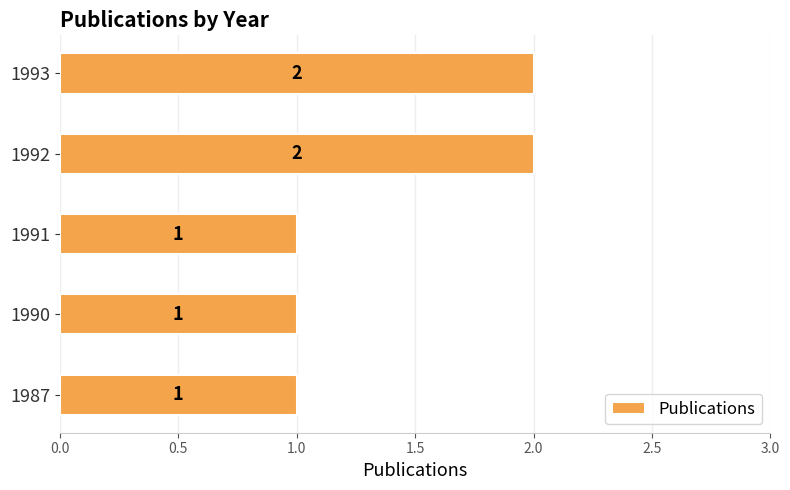

Count the number of data series in this chart.

1